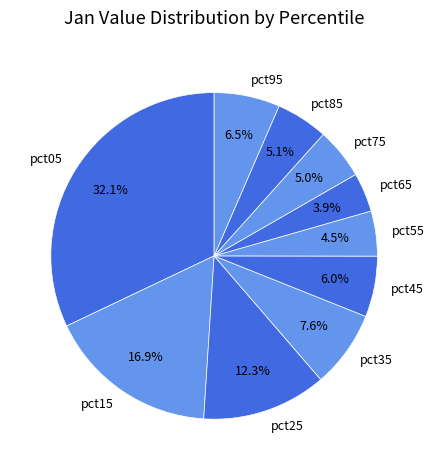

To the nearest percent, what is the difference between the pct55 and pct35 slice percentages?

3%